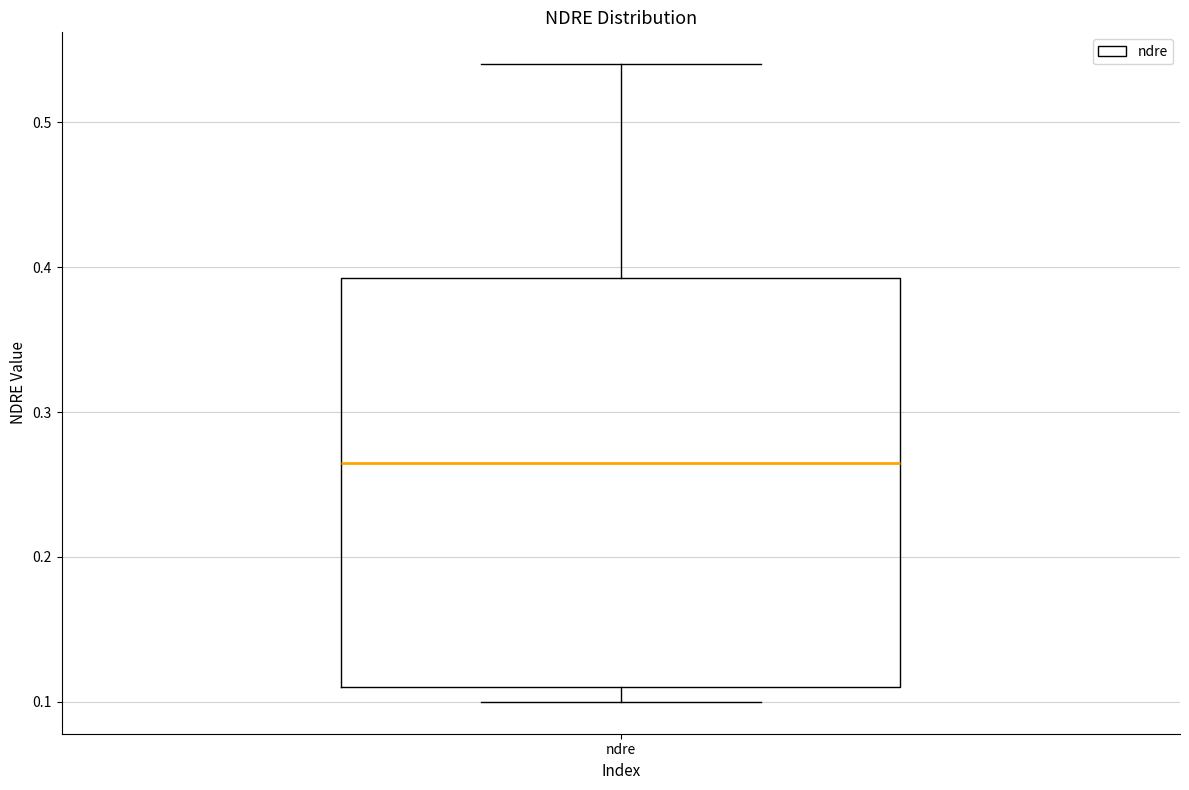

Where is the upper edge of the box for ndre on the y-axis? The values are not printed on the chart, so give them approximately, as read against the axis.

0.39